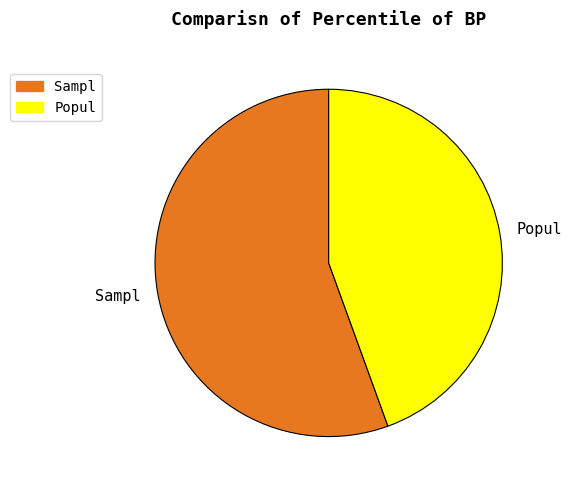

Which slice is the largest?

Sampl